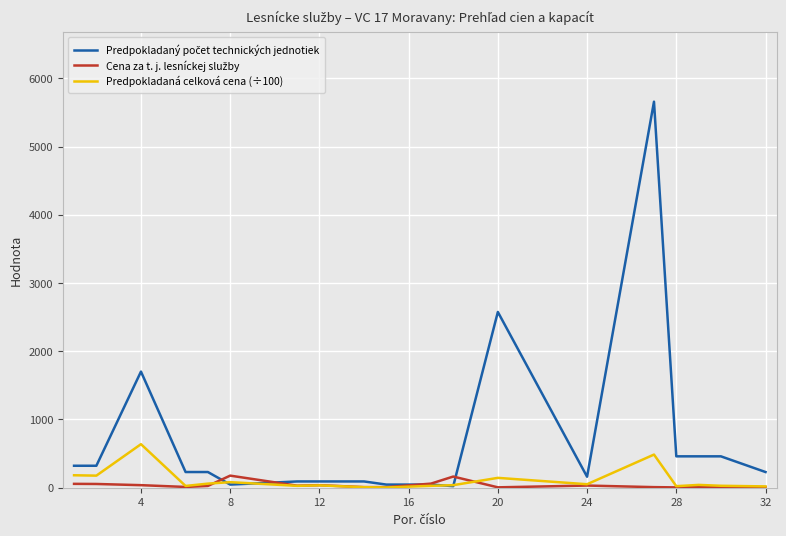

What is the maximum value shown in the chart?

5658.0